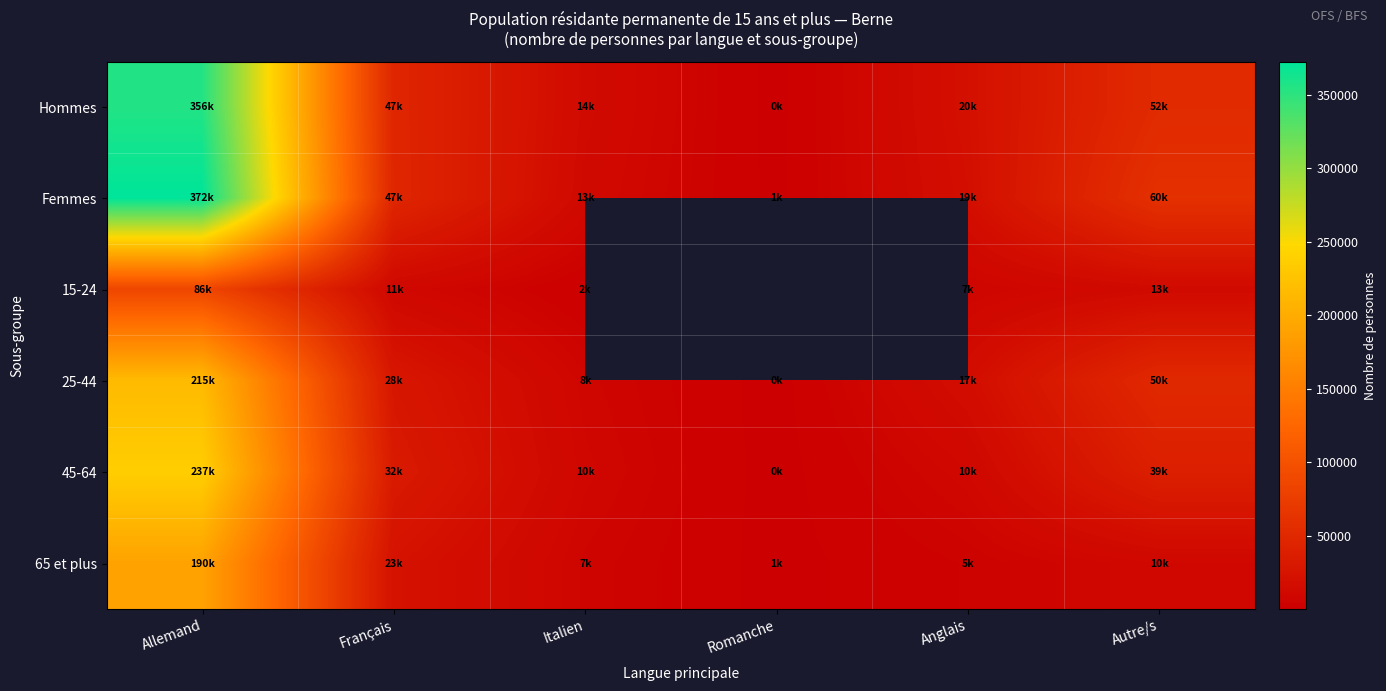

At which label is 45-64 closest to 118710?

Autre/s